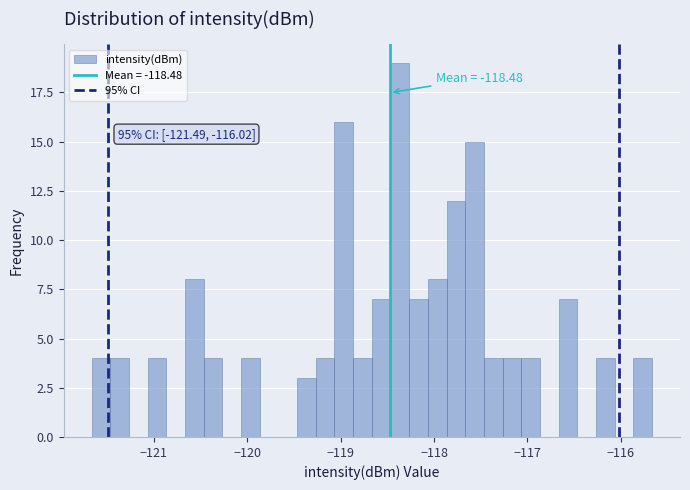

Read against the x-axis, roughly where is the centre of the tallest bar?

-118.4